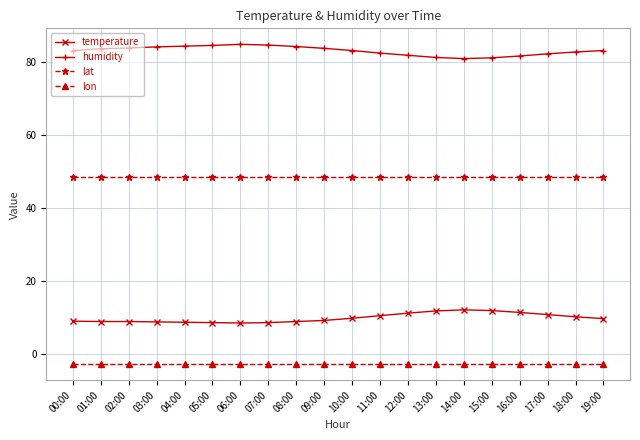

Is the value of lat at 11:00 greater than the value of humidity at 04:00?

No